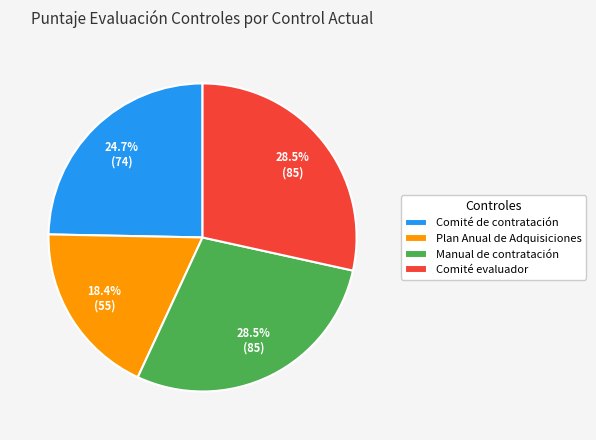

Does any single category account for the majority?

No